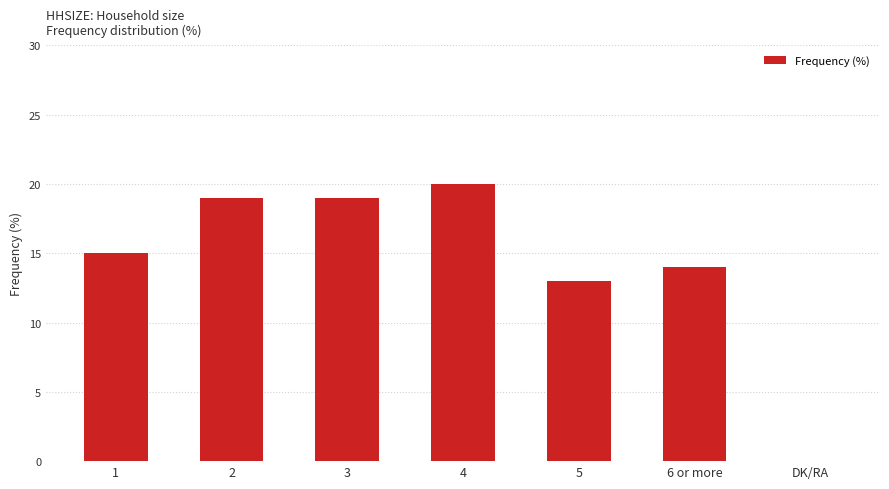

Which has a higher value, DK/RA or 4?

4